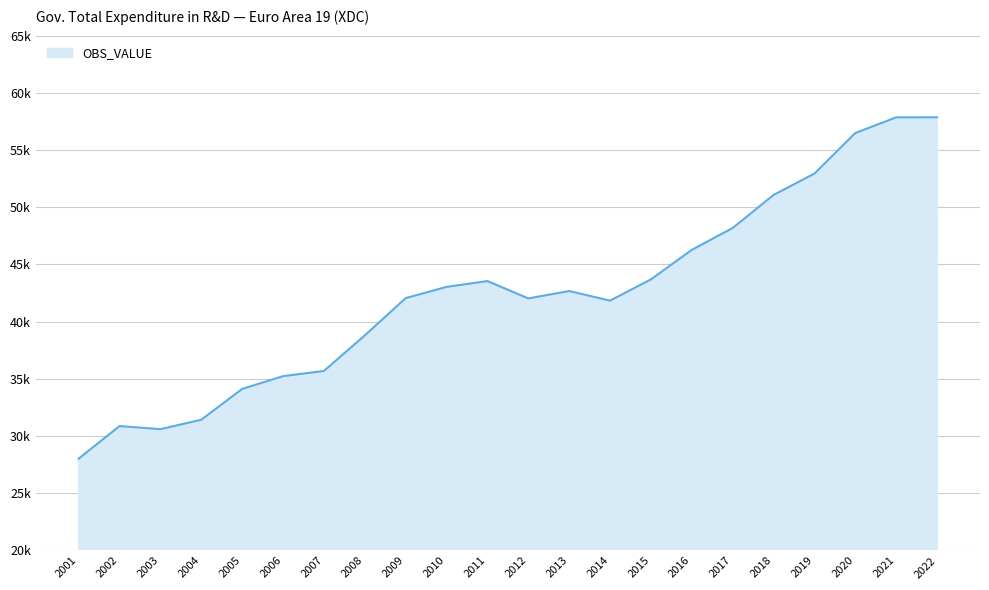

True or false: the data has more than 0 interior local peaks.

True